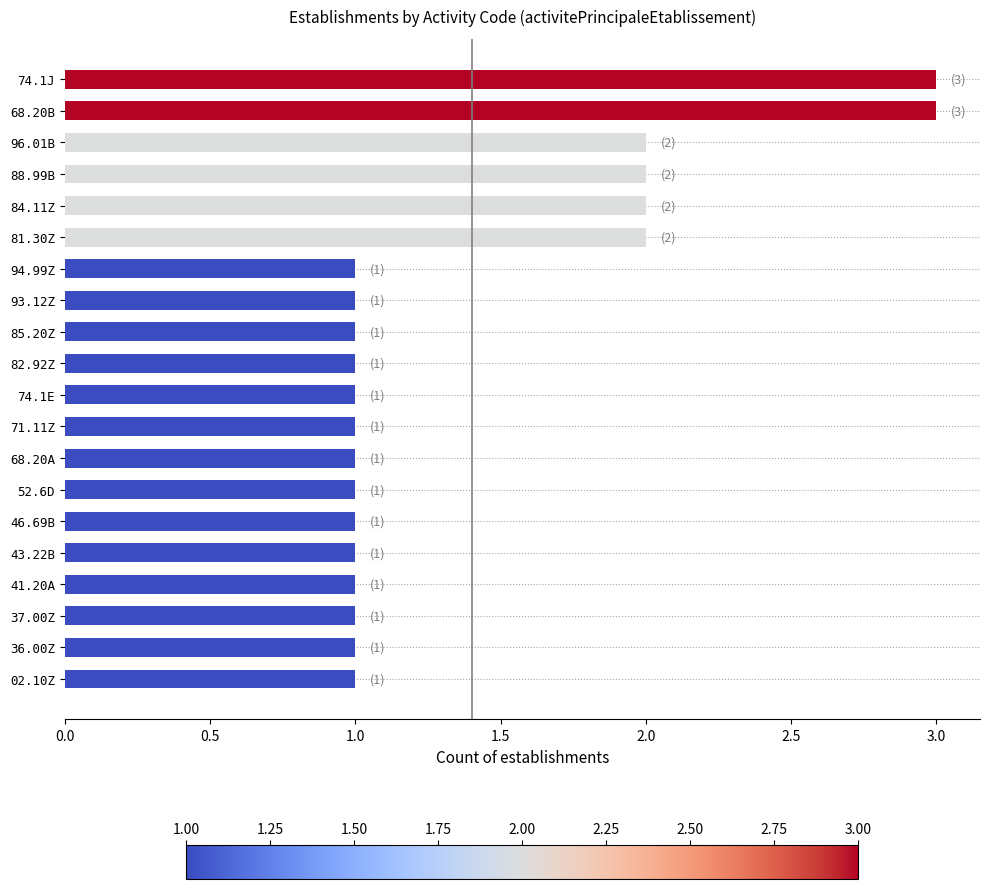

What is the label of the 15th bar from the bottom?

81.30Z